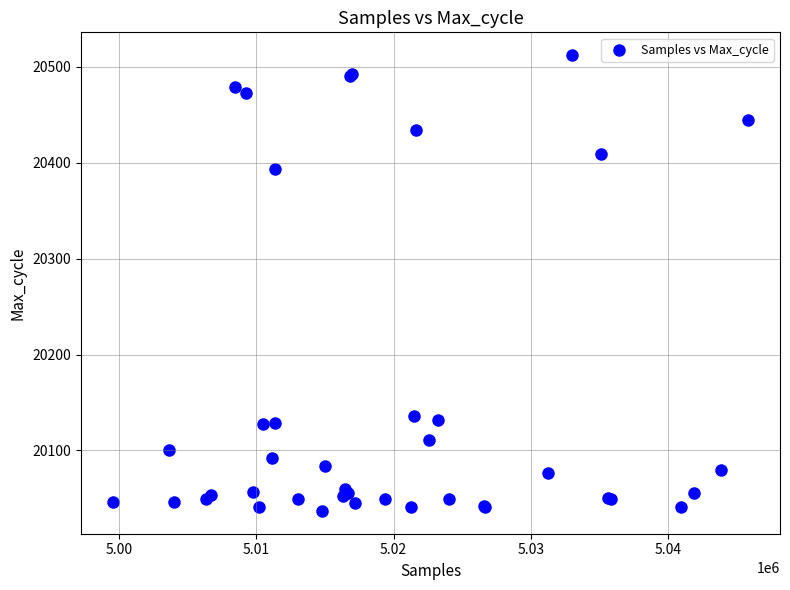

What Y value in the scatter plot is closest to 20274?

20393